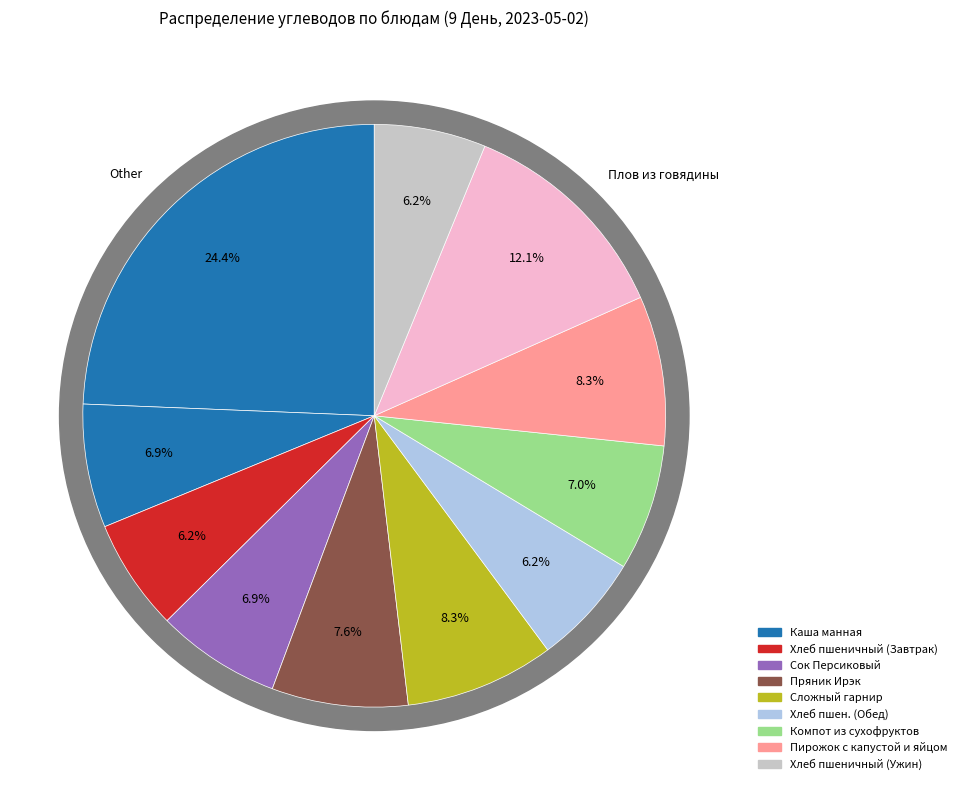

The Плов из говядины slice represents 12% of the pie. True or false?

True